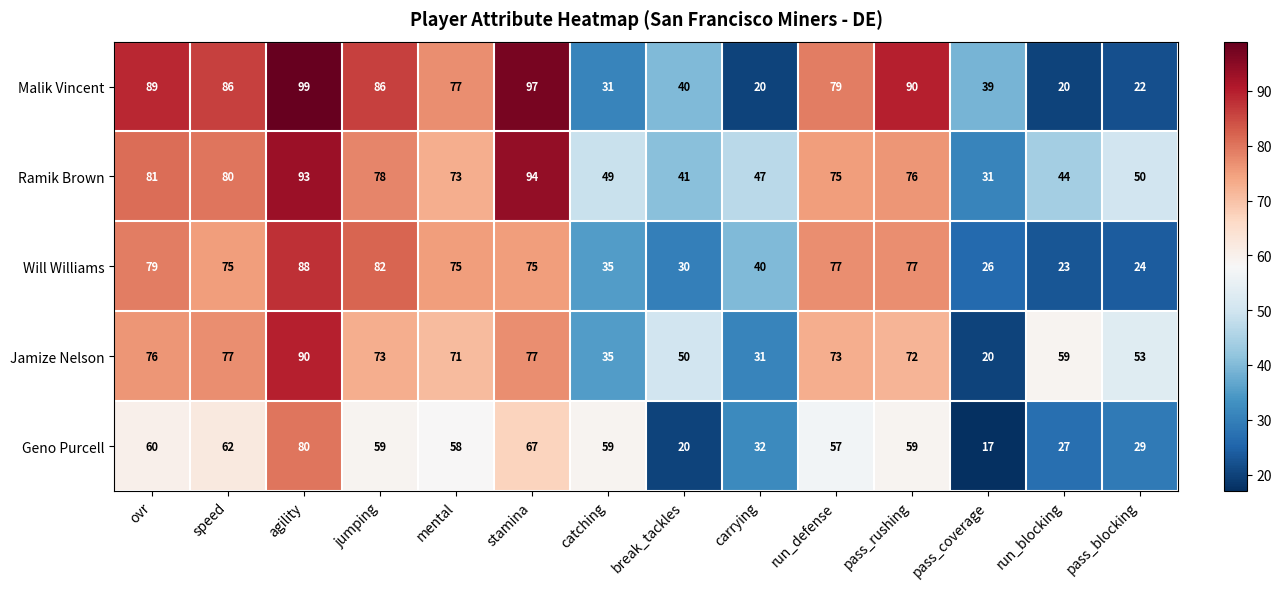

How many values in the Will Williams series are below 75?

6